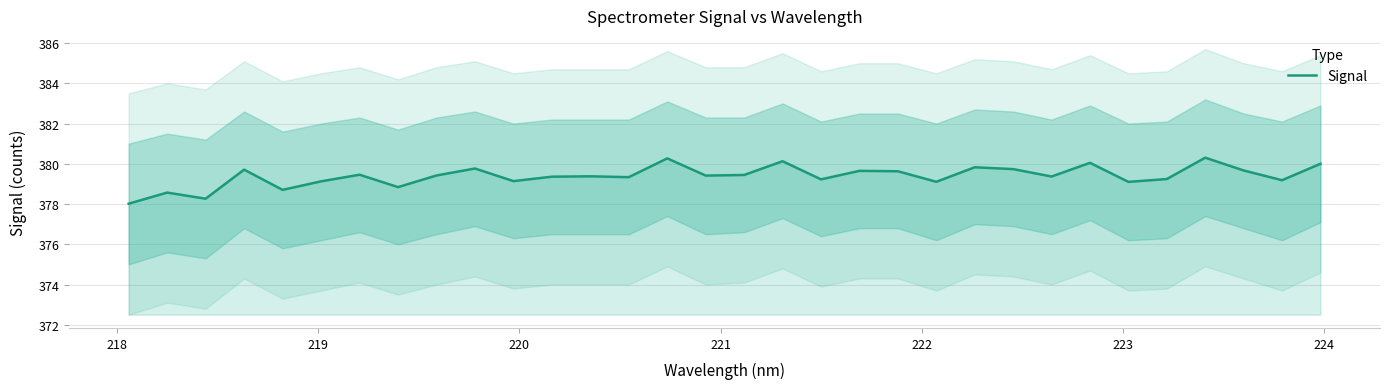

What is the highest value of the Signal series?

380.3